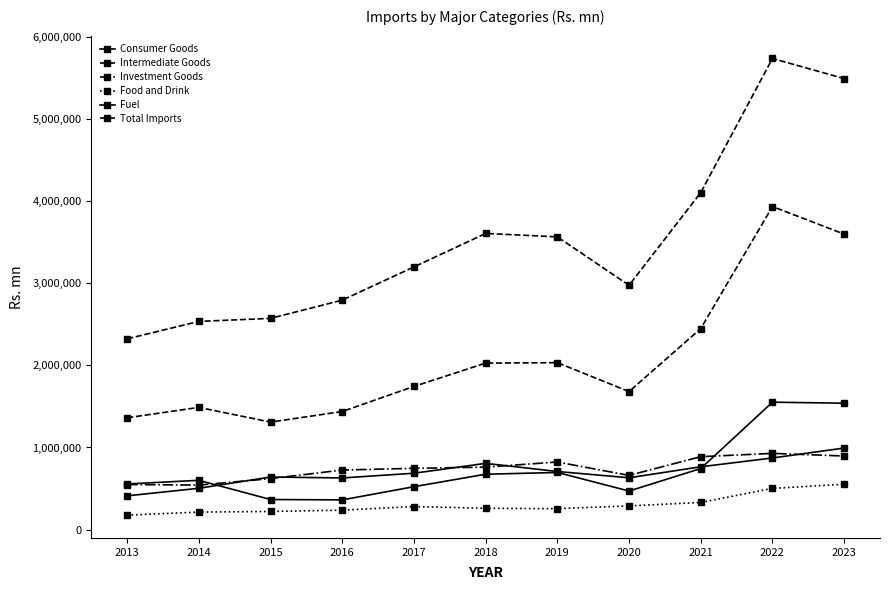

Is the value of Food and Drink at 2021 greater than the value of Investment Goods at 2013?

No